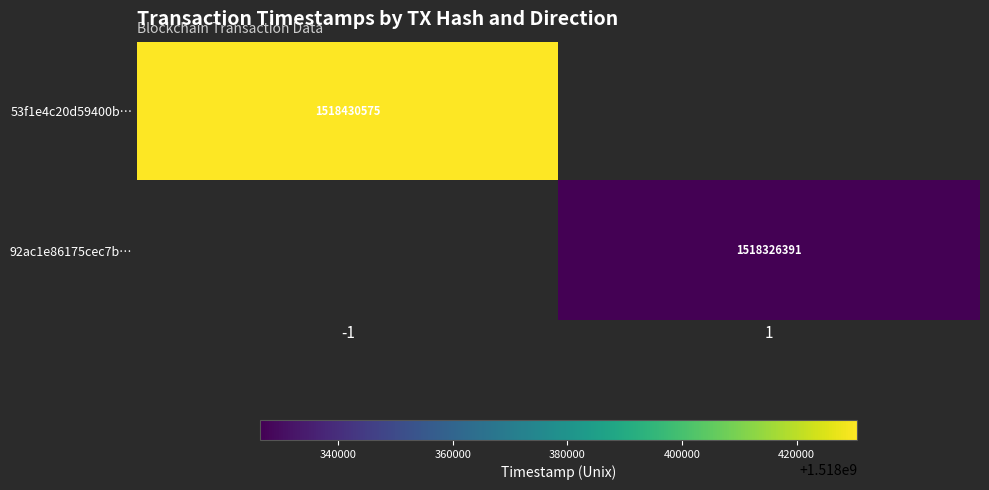

Is it true that 53f1e4c20d59400b… equals 1047105689 at -1?

False